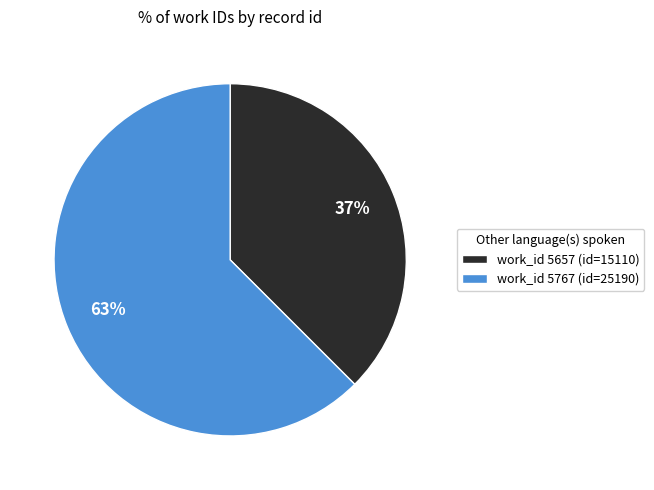

To the nearest percent, what is the average slice percentage?

50%